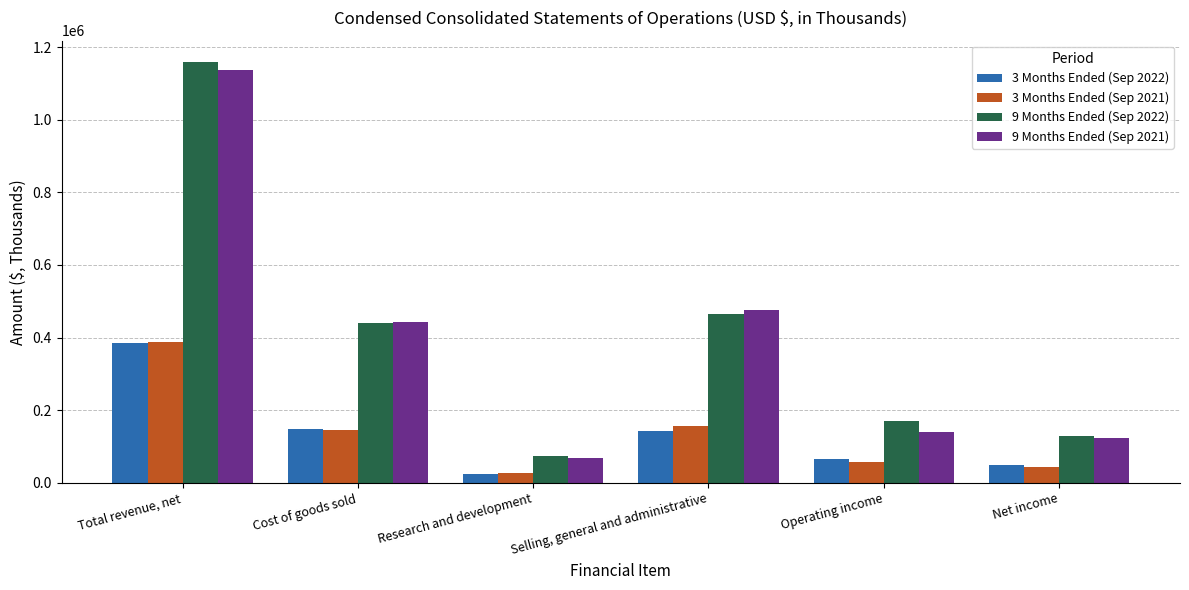

What is the average value of the 9 Months Ended (Sep 2022) series?

406092